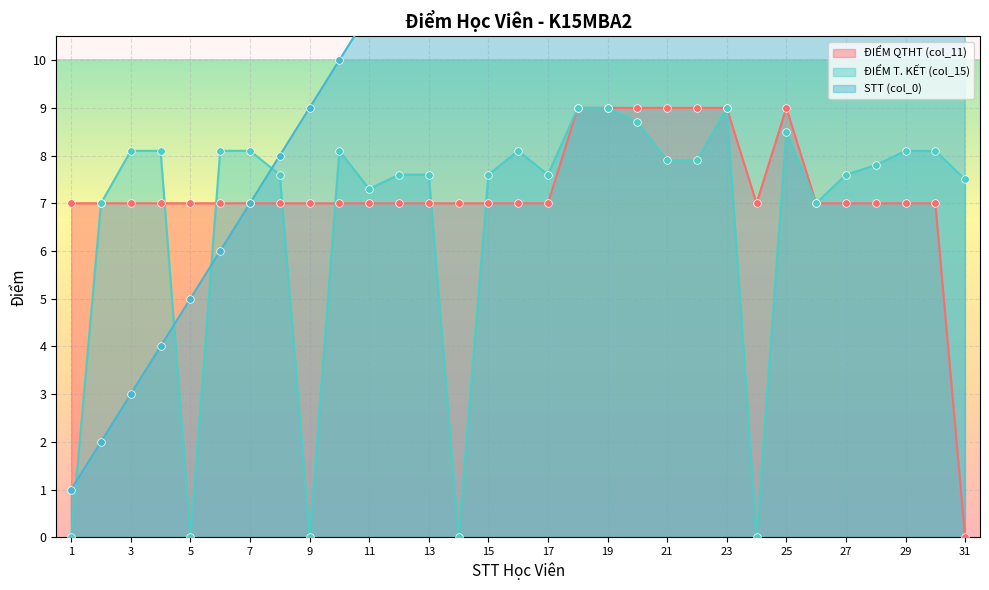

What are all the series names shown in the legend?

ĐIỂM QTHT (col_11), ĐIỂM T. KẾT (col_15), STT (col_0)